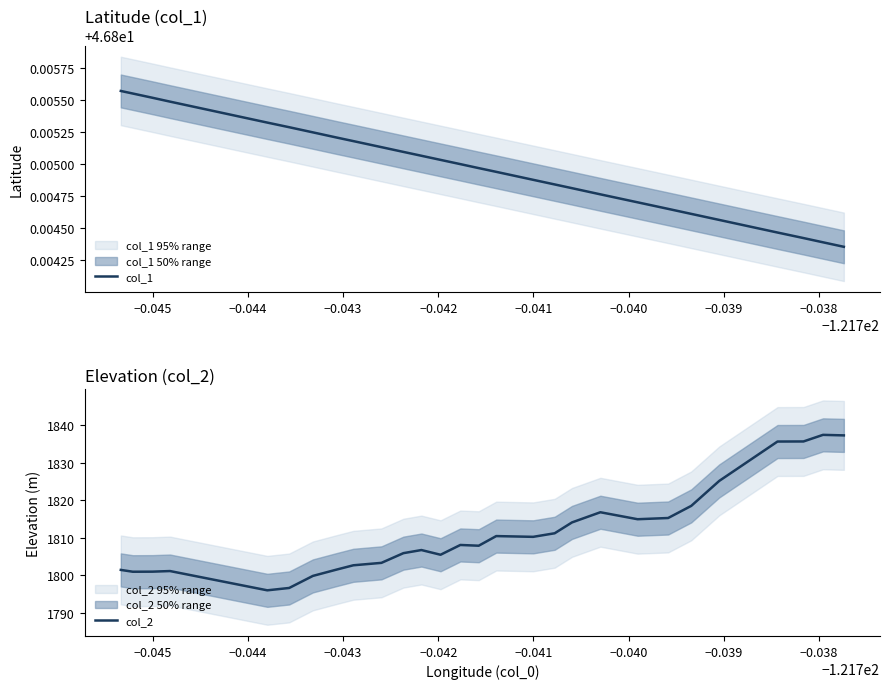

How many series are shown in this chart?

2